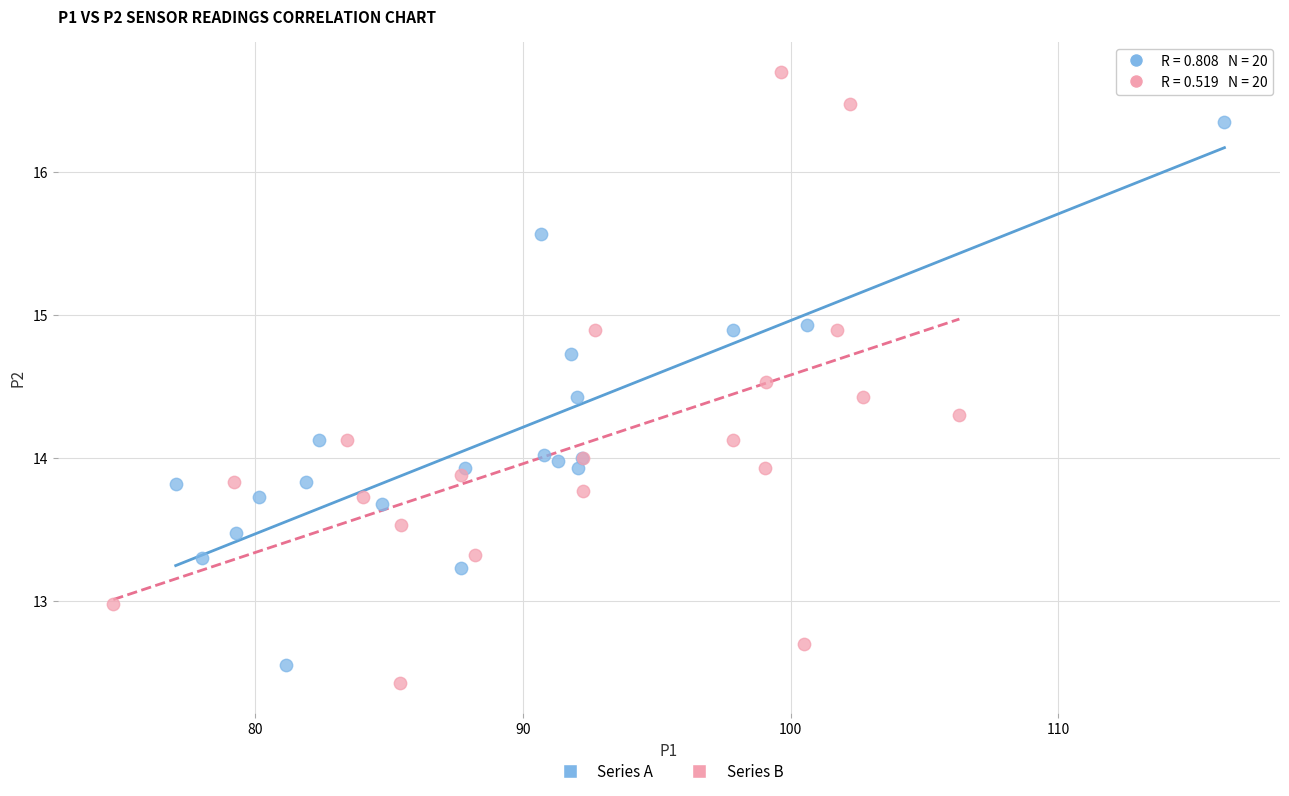

Which series contains the highest Y value?

Series B